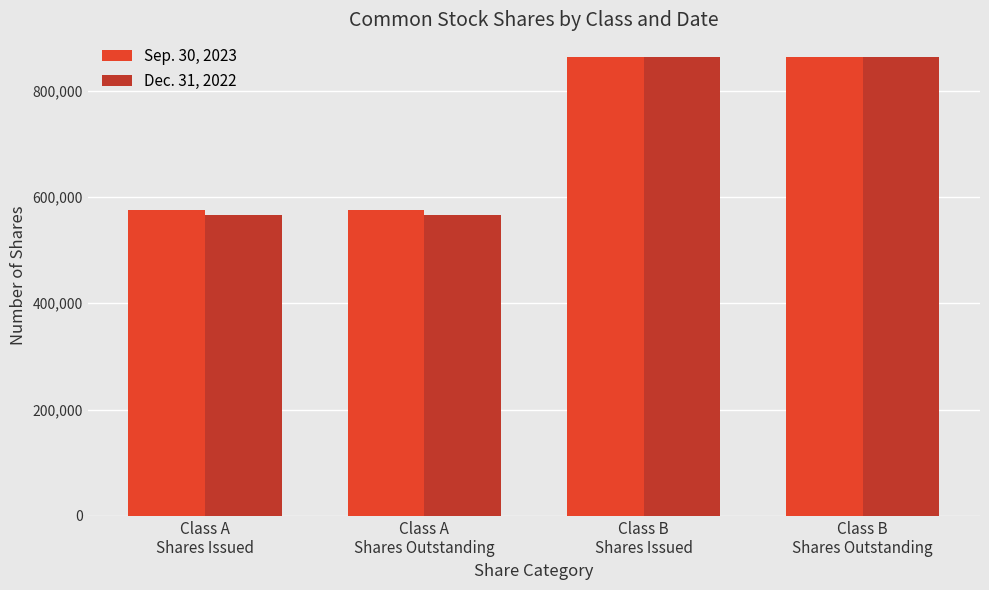

Is it true that Sep. 30, 2023 equals 775590 at Class A
Shares Issued?

False